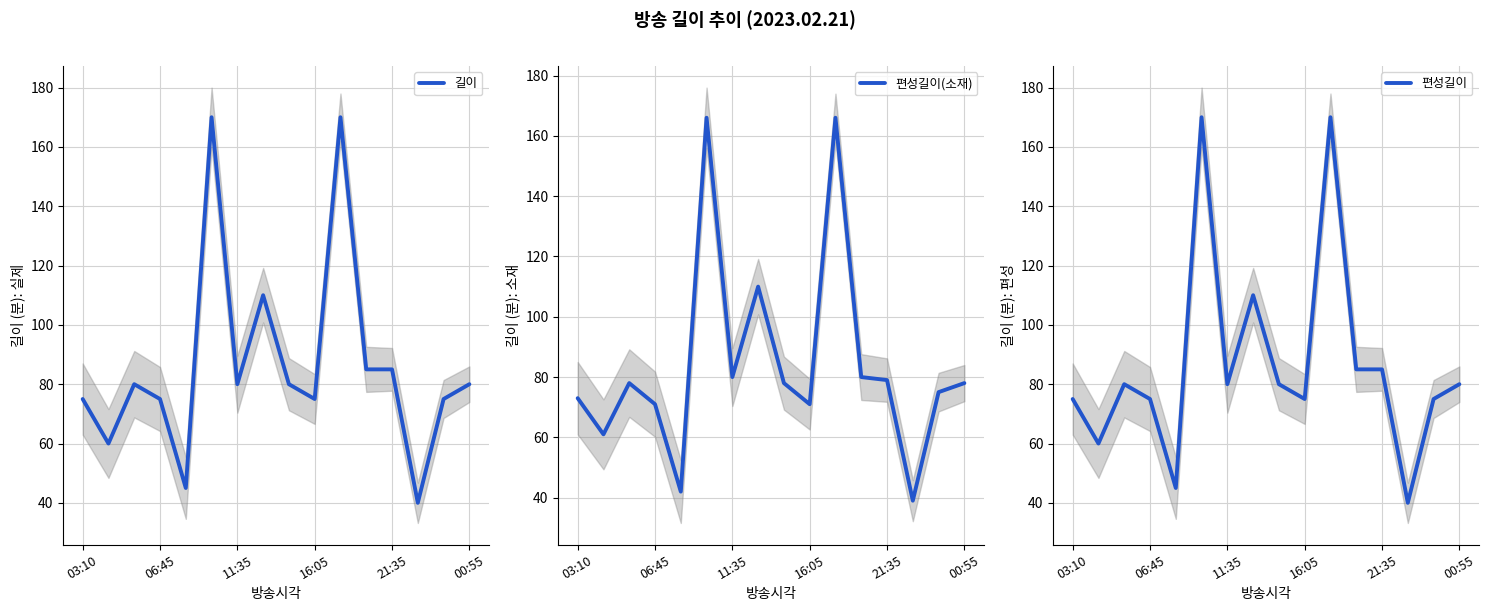

How many values in the 편성길이(소재) series are below 78?

7